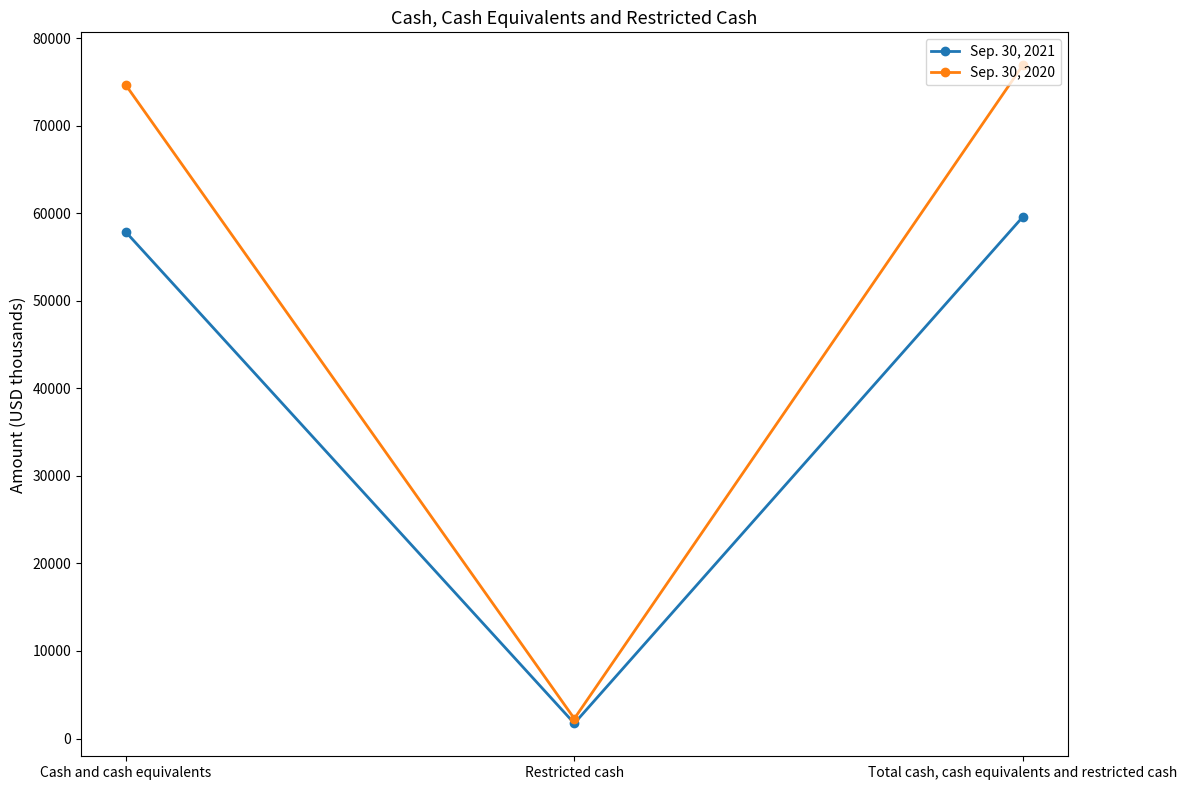

What is the average value of the Sep. 30, 2021 series?

39716